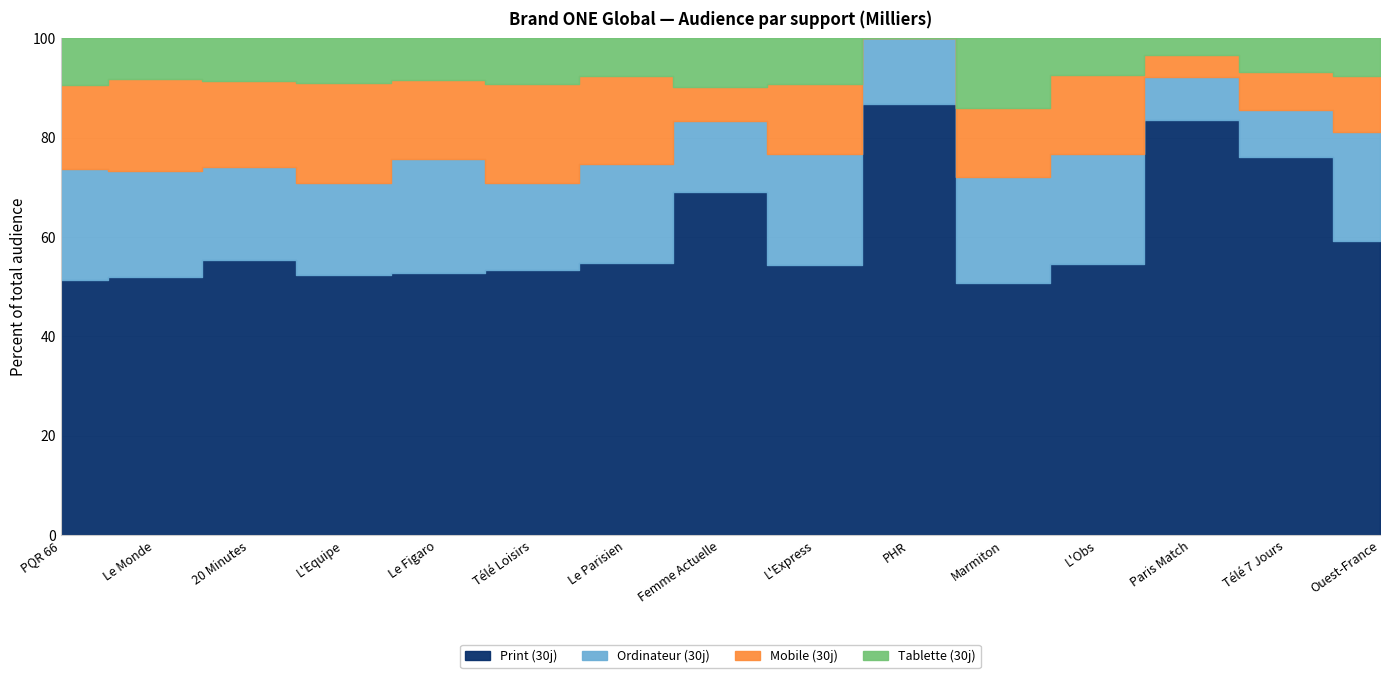

At which label is Mobile (30j) closest to 6192?

20 Minutes